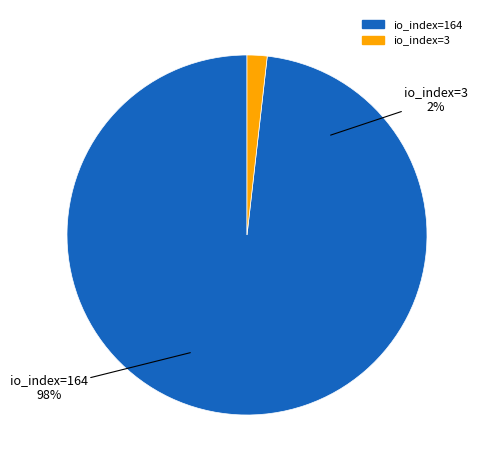

To the nearest percent, what is the difference between the largest and smallest slice percentages?

96%